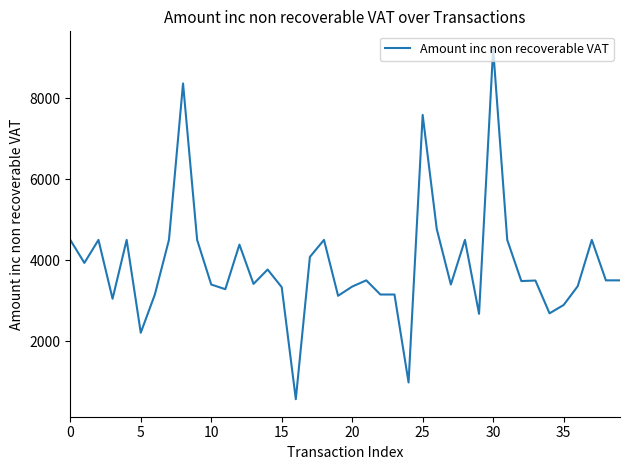

What is the smallest value displayed?

562.0